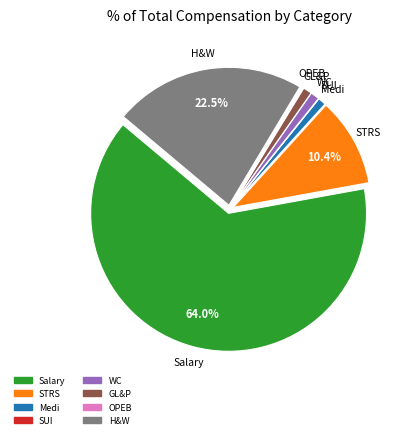

What percentage is the WC slice, to the nearest percent?

1%